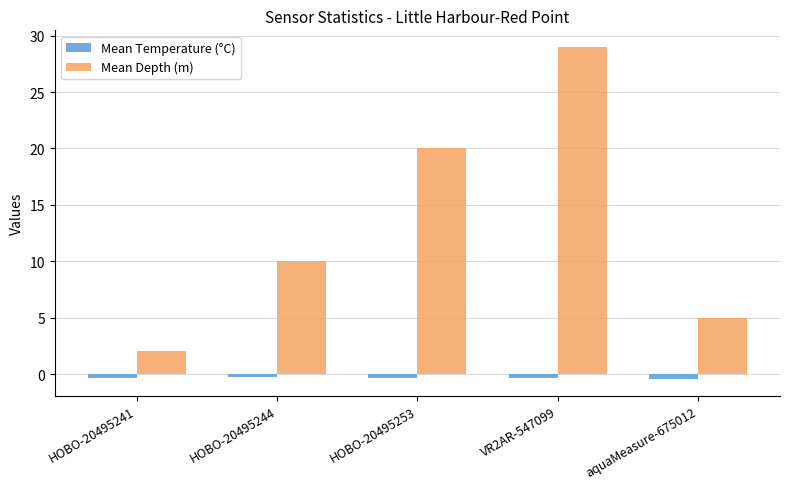

What is the value of the Mean Depth (m) bar at the 4th from the left?

29.0